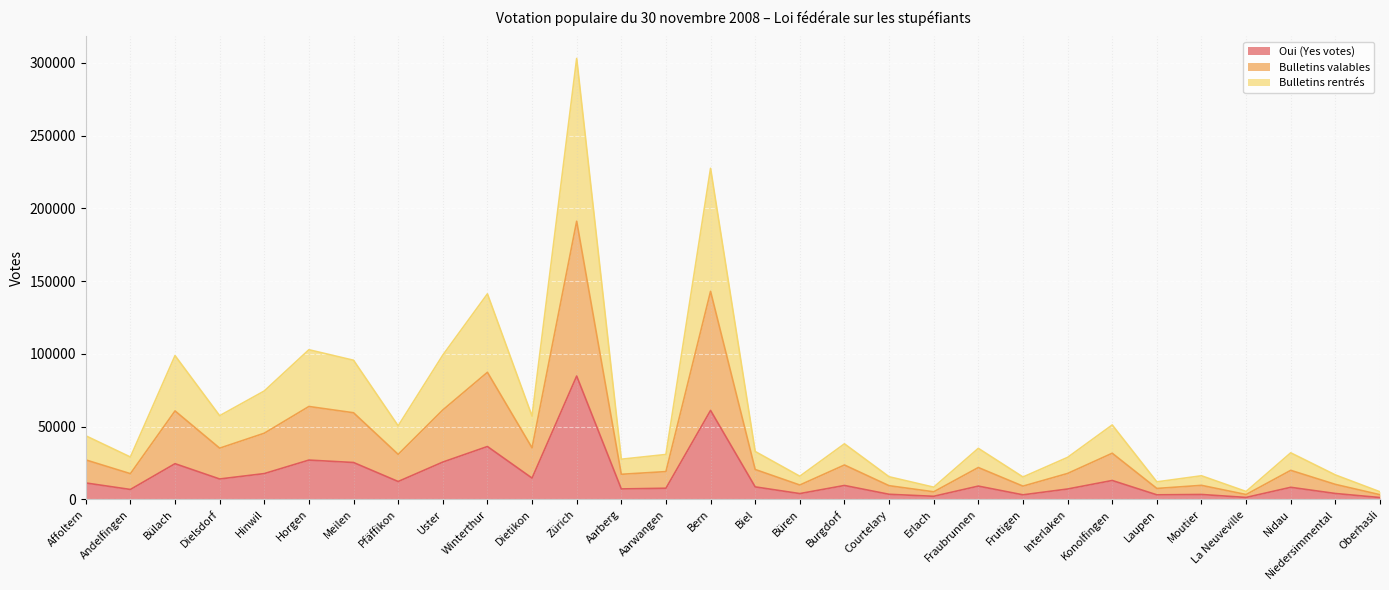

What are all the series names shown in the legend?

Oui (Yes votes), Bulletins valables, Bulletins rentrés